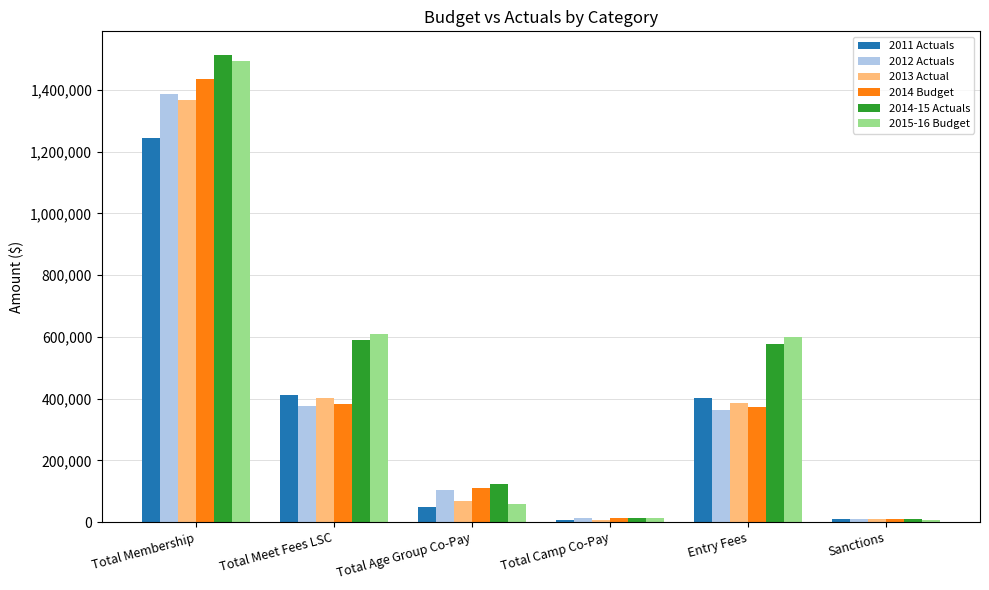

What is the average value of the 2014 Budget series?

387860.0